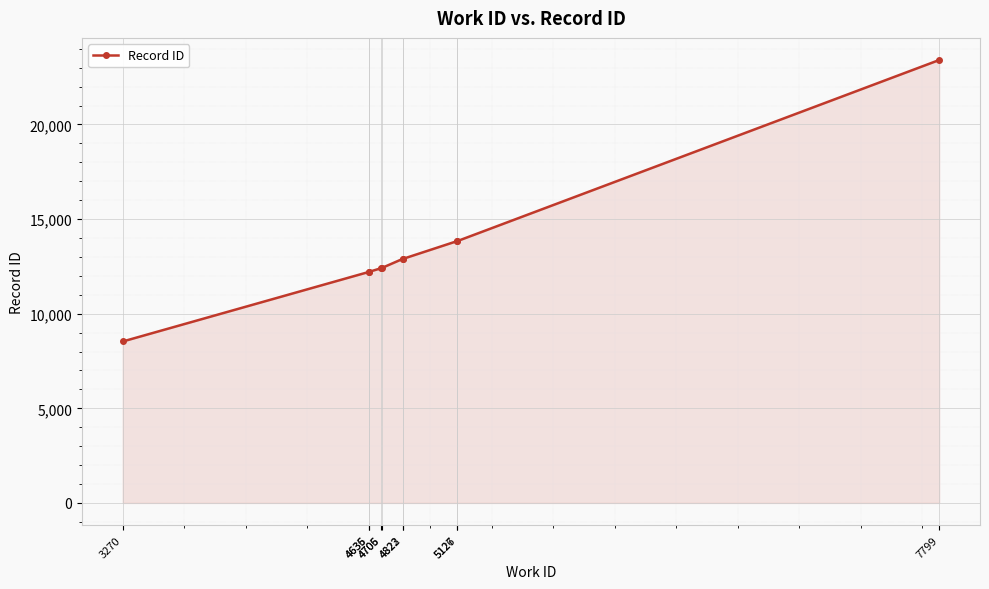

What is the value of the 9th point from the left?

13839